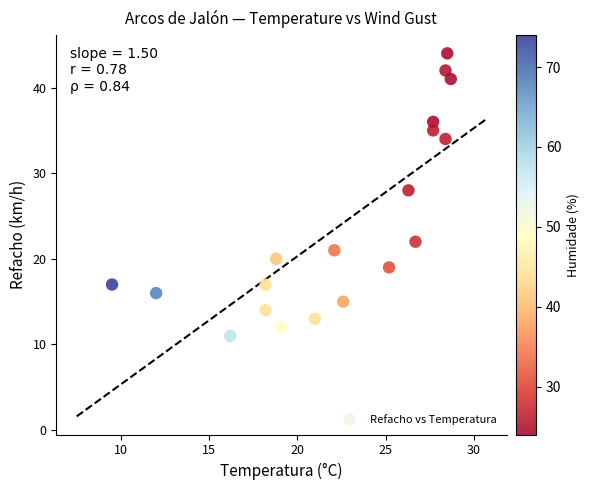

What Y value in the scatter plot is closest to 27?

28